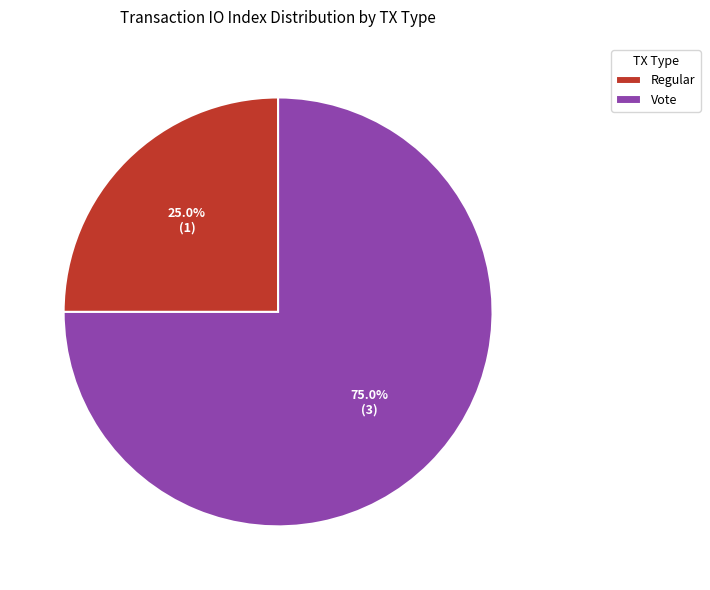

How many slices are in this pie chart?

2